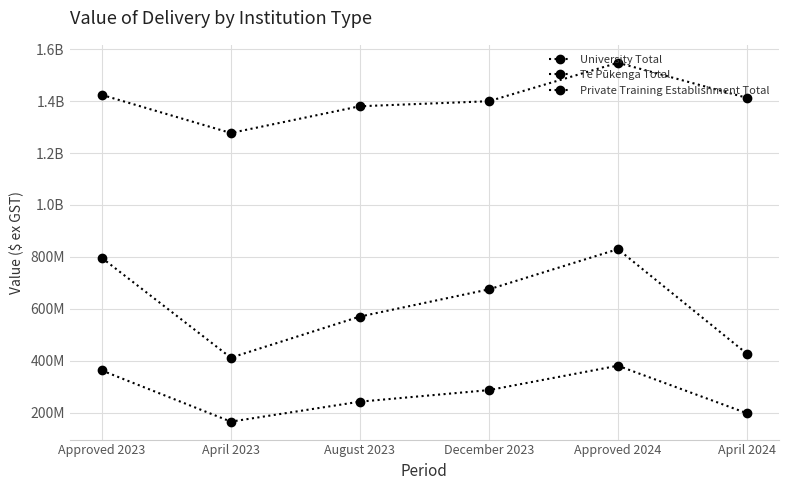

What is the difference between the second highest and minimum values in the University Total series?

146909136